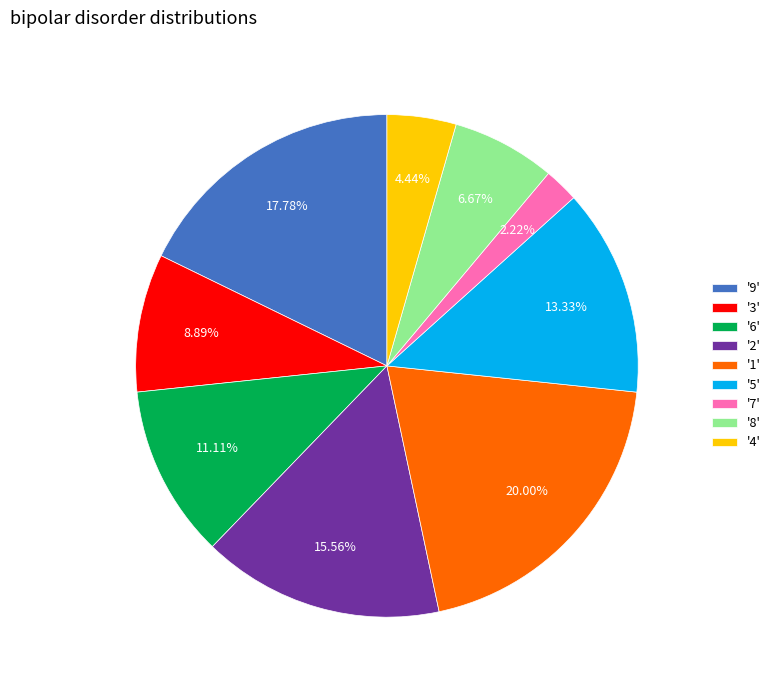

Does any single category account for the majority?

No